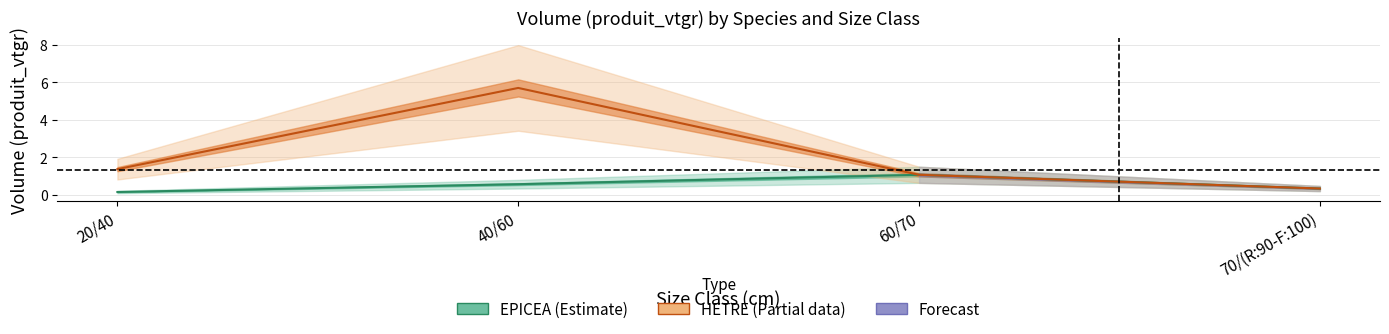

The HETRE series shows 9.4 at 40/60. True or false?

False